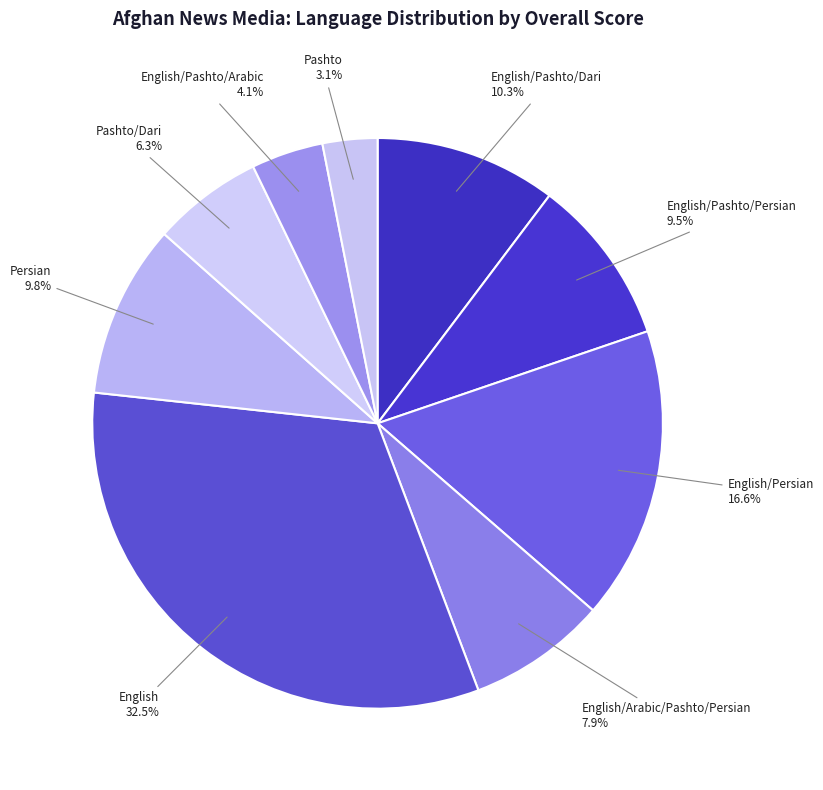

Is Pashto the majority of the pie?

No